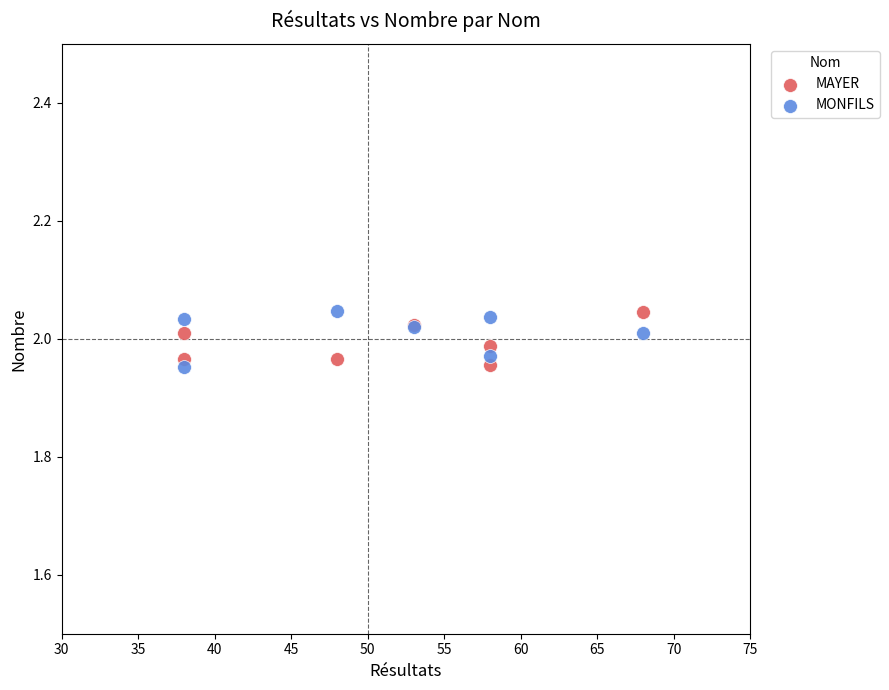

What is the X range (max minus min) for the scatter plot?

30.0